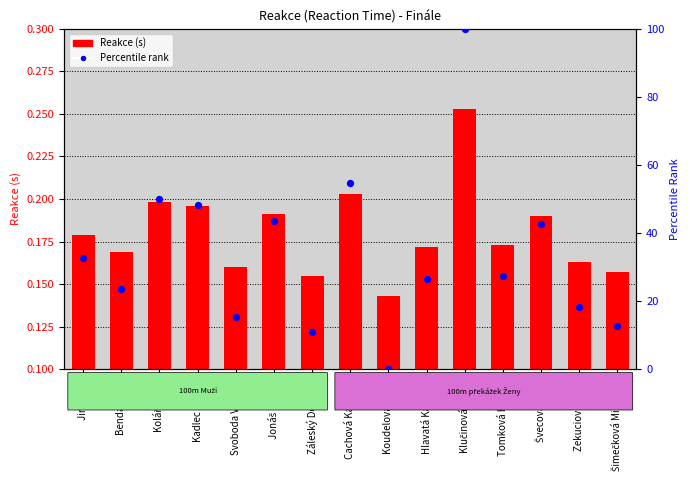

At which category is the sum across all series the highest?

Klučinová Eliška